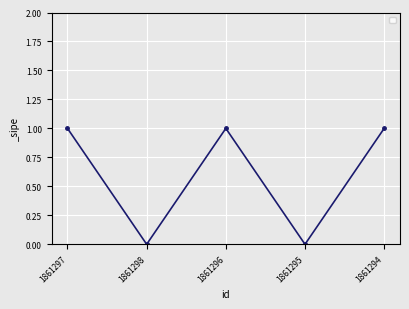

Is it true that the value at 1861298 is 0?

True